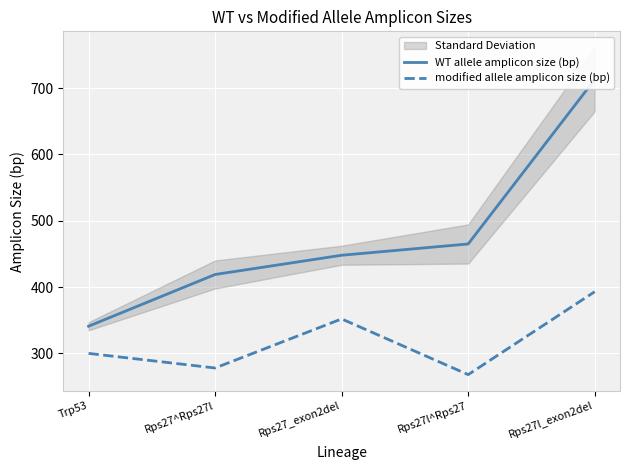

True or false: WT allele amplicon size (bp) has a value of 448 at Rps27_exon2del.

True